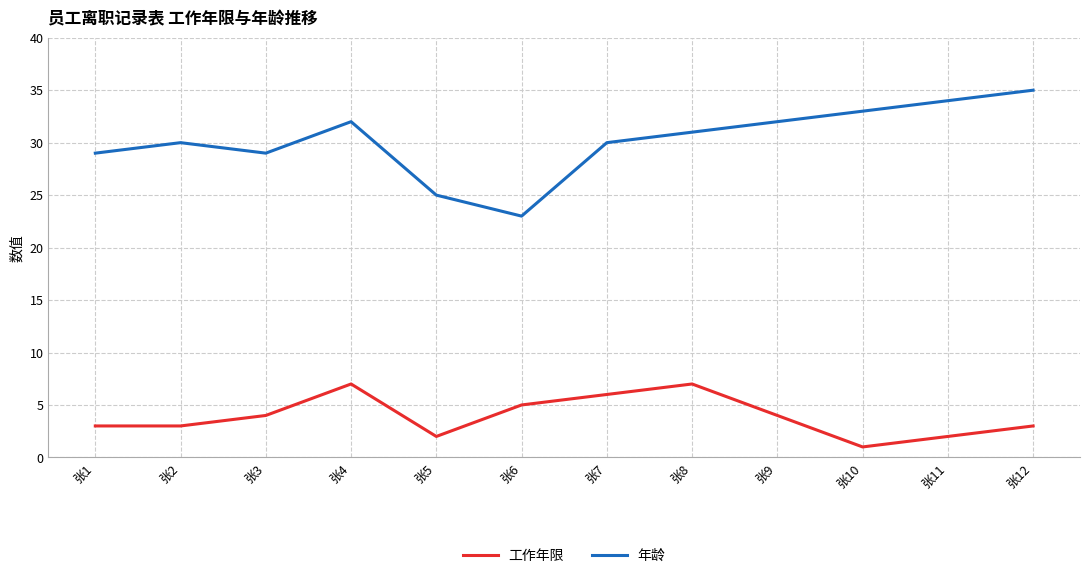

What is the sum of all 年龄 values?

363